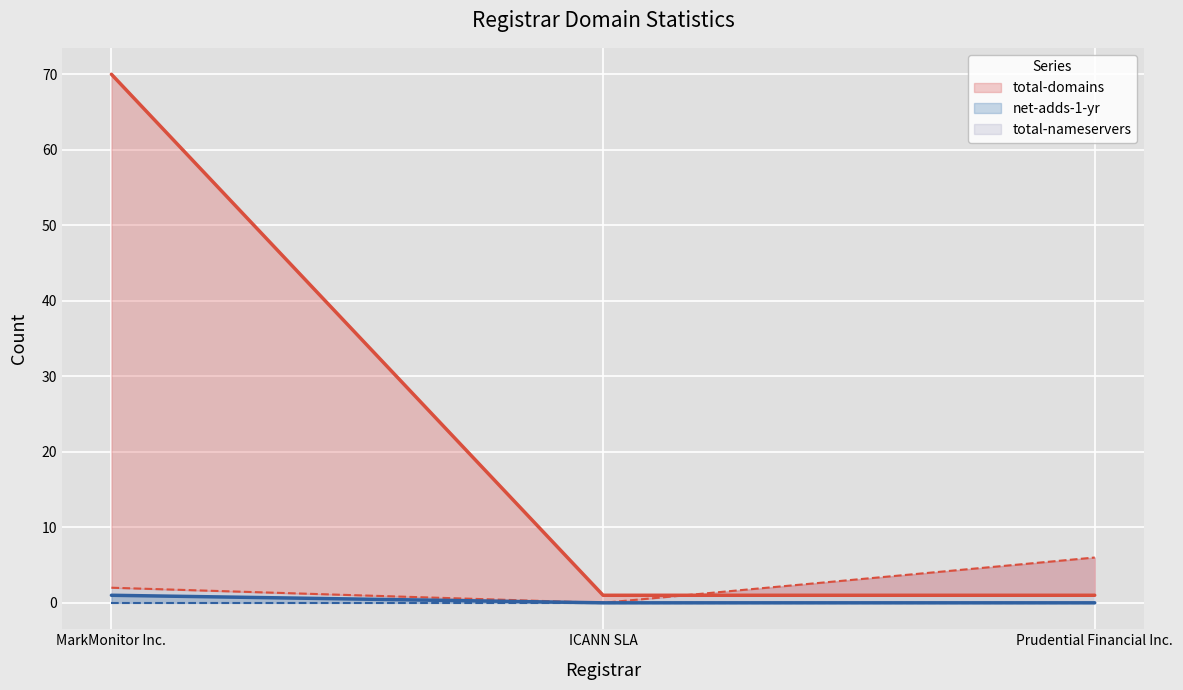

At how many categories does at least one series exceed 25?

1